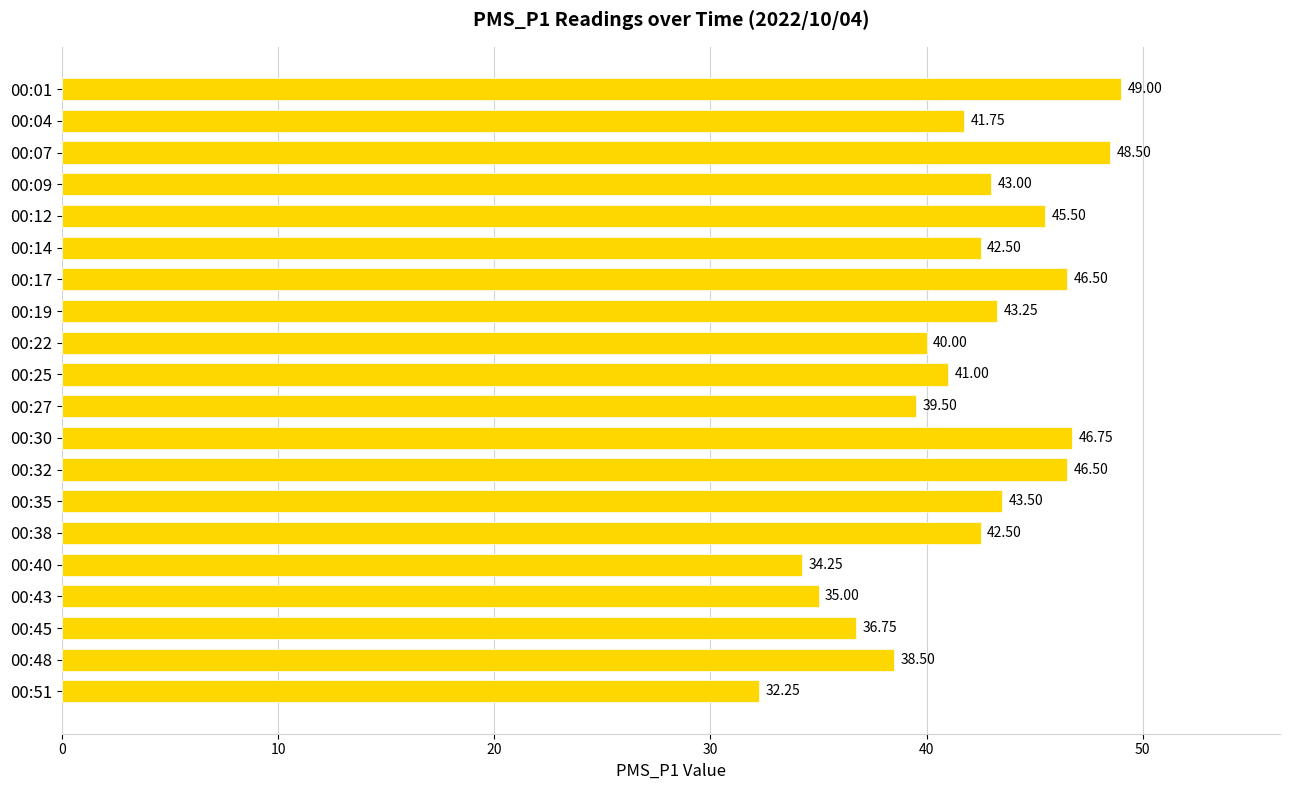

What is the difference between the values at 00:07 and 00:27?

9.0